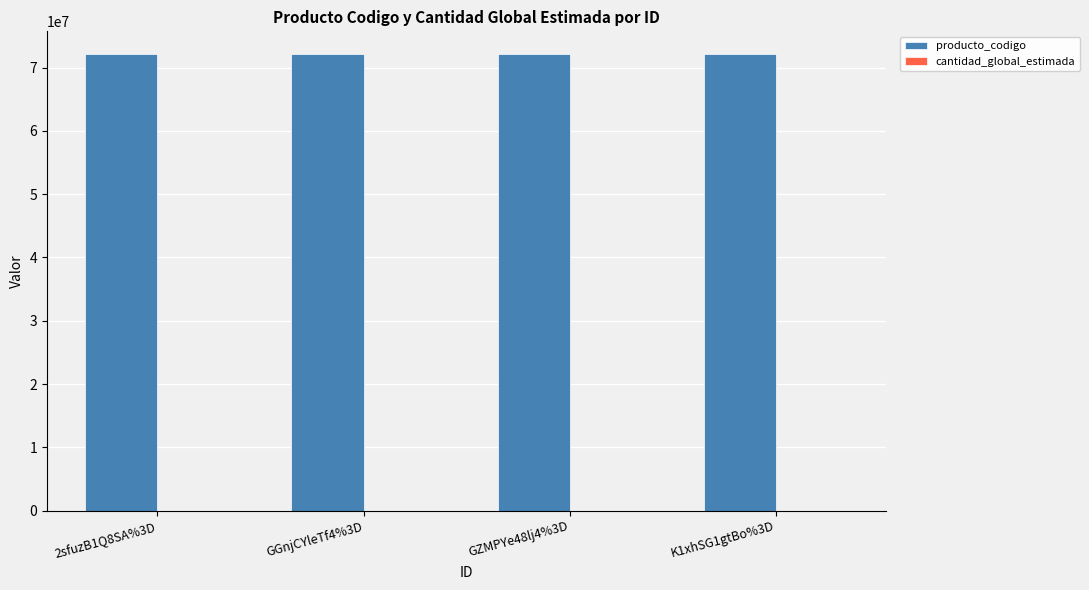

What is the sum of all producto_codigo values?

288438114